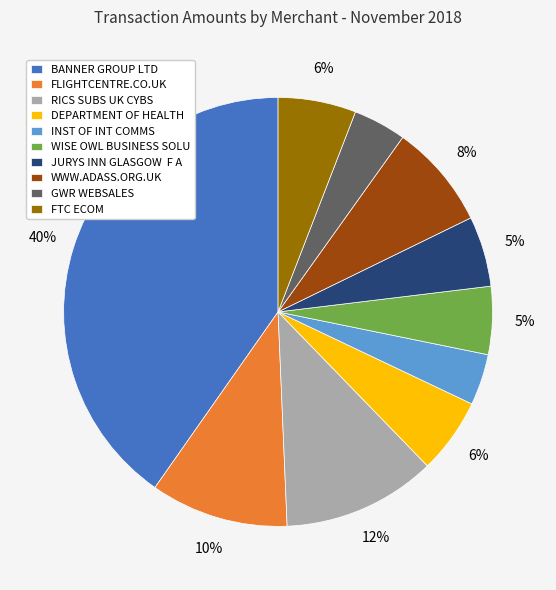

Is it true that FTC ECOM is 18% of the pie?

False